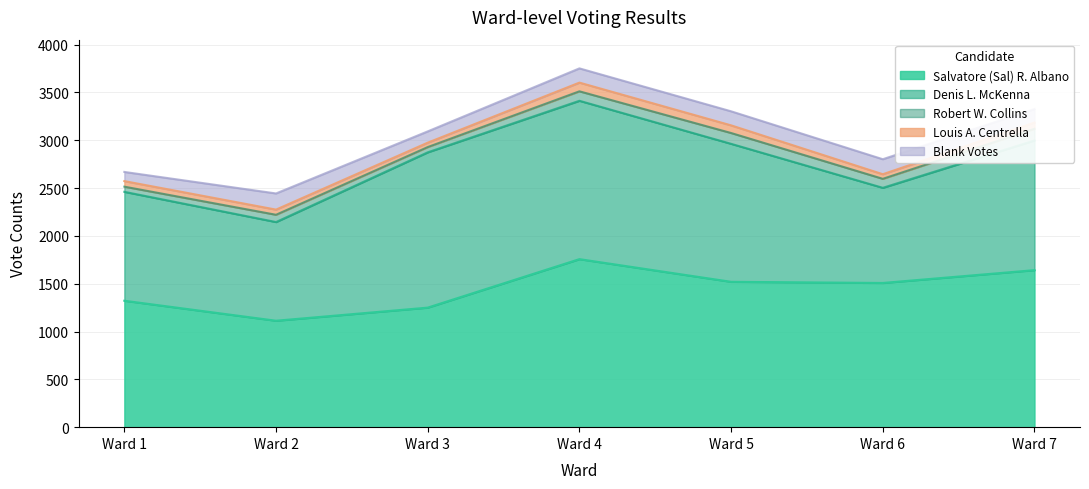

Reading right to left, extract all data points from this chart.

Salvatore (Sal) R. Albano: Ward 7=1642	Ward 6=1508	Ward 5=1520	Ward 4=1757	Ward 3=1250	Ward 2=1113	Ward 1=1322
Denis L. McKenna: Ward 7=1356	Ward 6=995	Ward 5=1443	Ward 4=1656	Ward 3=1624	Ward 2=1032	Ward 1=1139
Robert W. Collins: Ward 7=122	Ward 6=94	Ward 5=113	Ward 4=99	Ward 3=55	Ward 2=76	Ward 1=54
Louis A. Centrella: Ward 7=65	Ward 6=48	Ward 5=80	Ward 4=91	Ward 3=46	Ward 2=54	Ward 1=58
Blank Votes: Ward 7=141	Ward 6=157	Ward 5=147	Ward 4=149	Ward 3=118	Ward 2=169	Ward 1=96